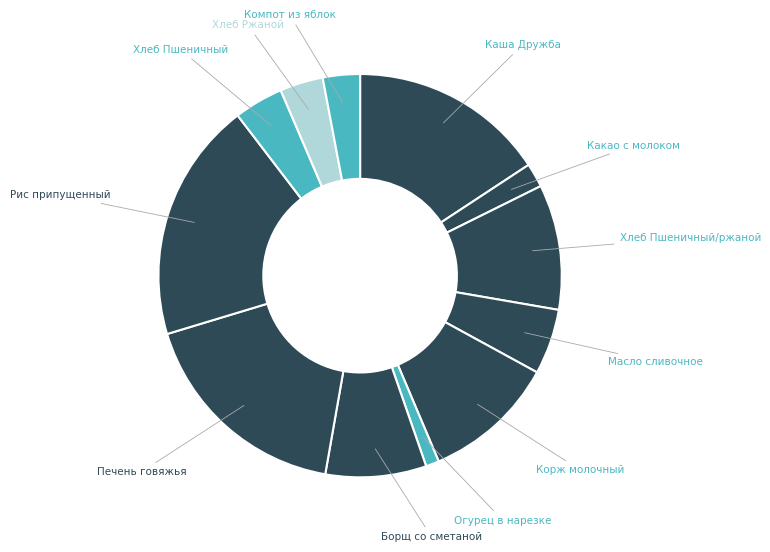

How many slices are in this pie chart?

12